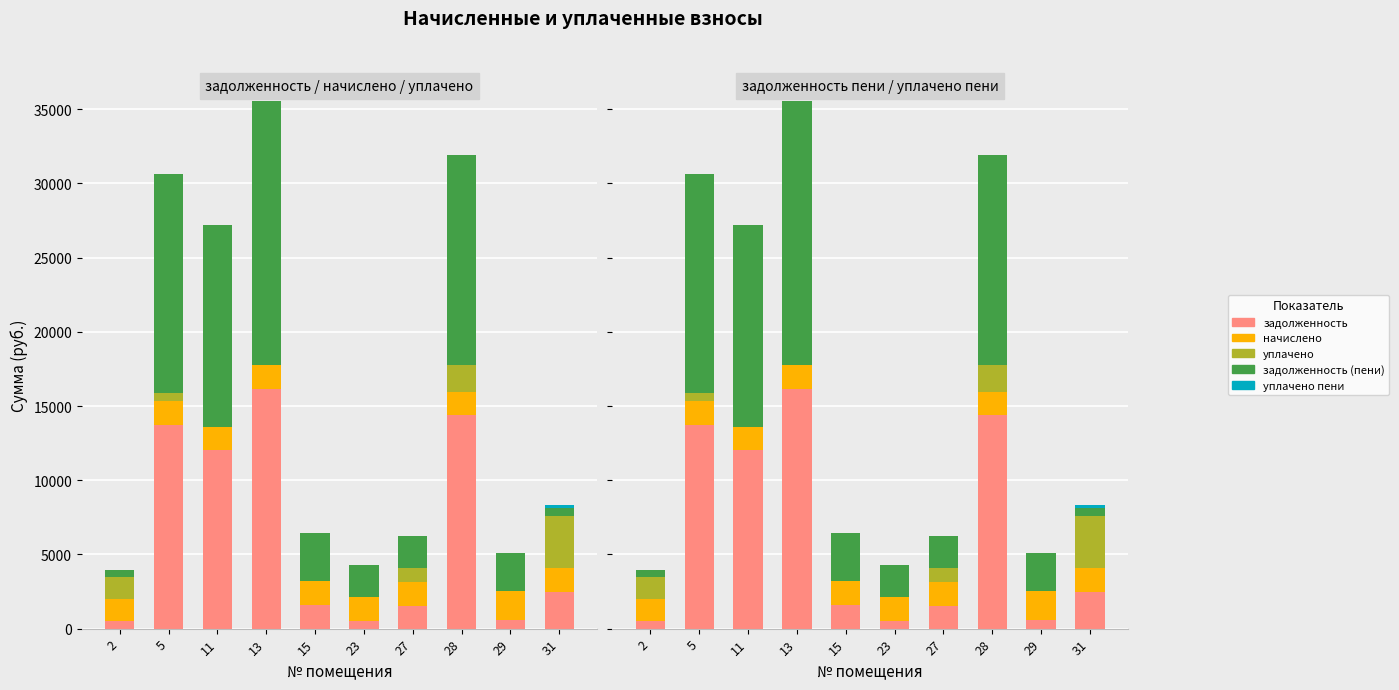

At how many categories does at least one series exceed 16170?

1